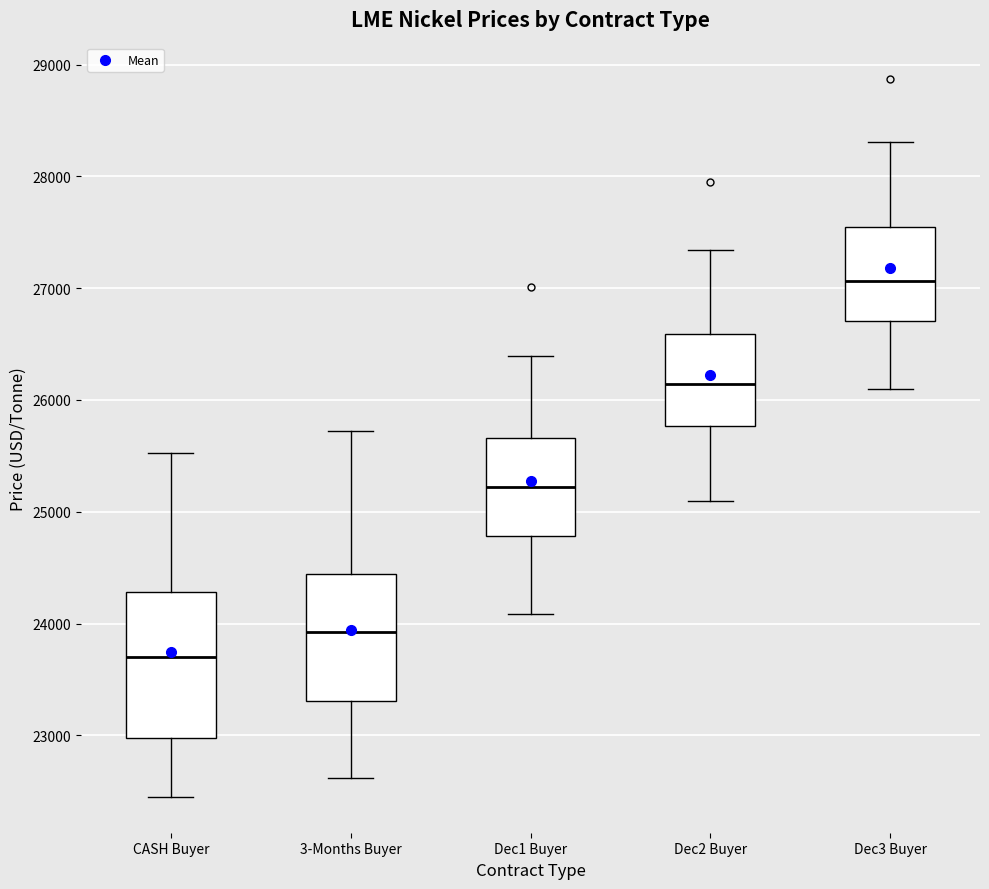

Comparing the boxes themselves (not the whiskers), which one is the tallest?

CASH Buyer